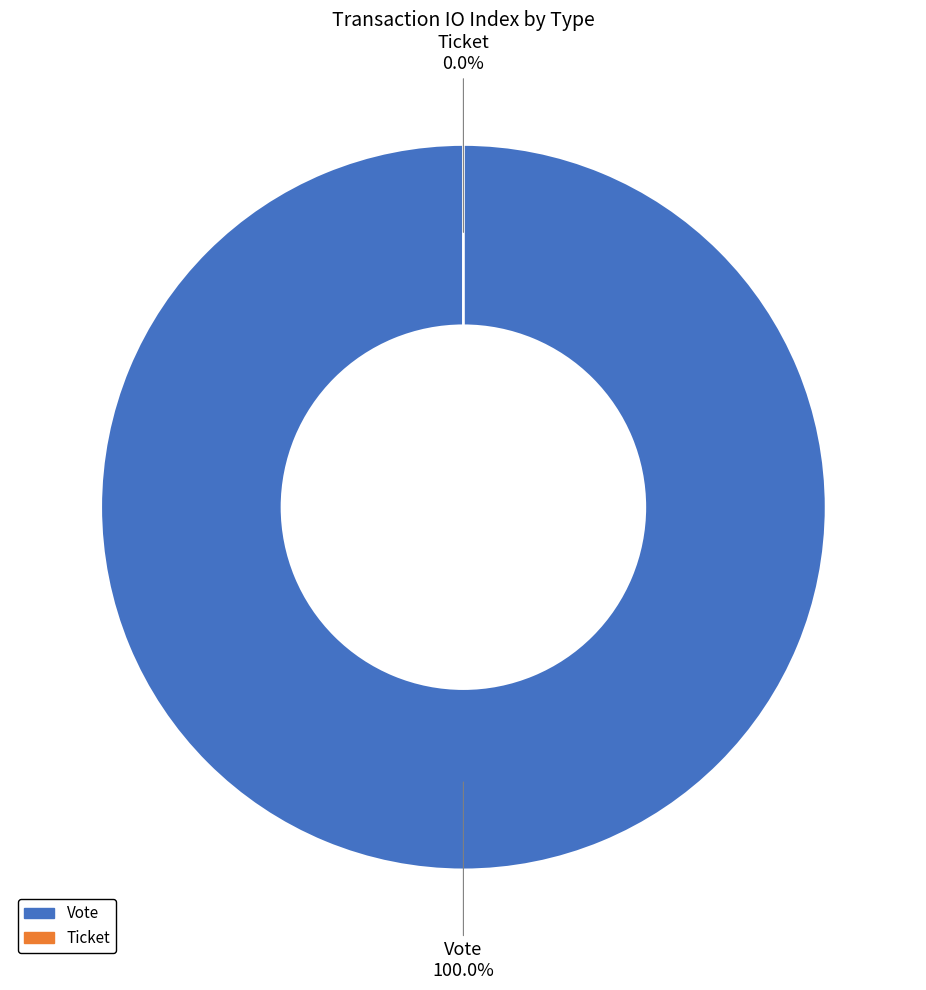

How many segments does this pie chart have?

2